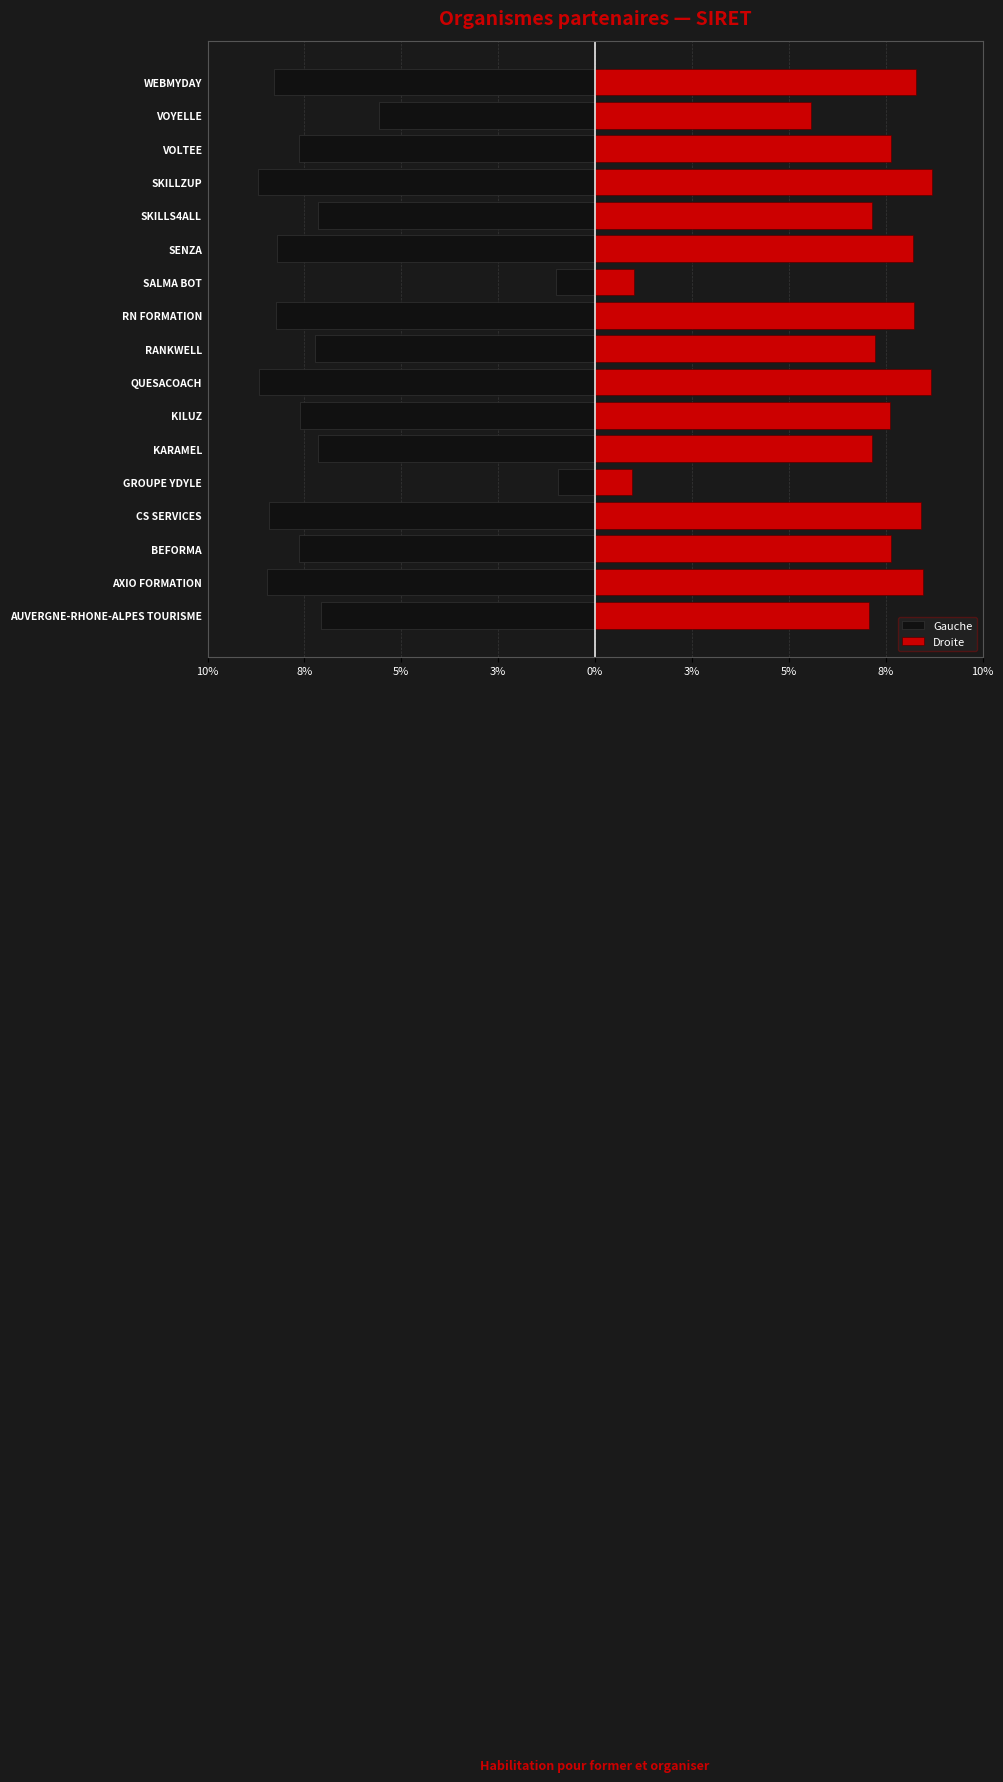

Which series has the largest total across all categories?

Droite